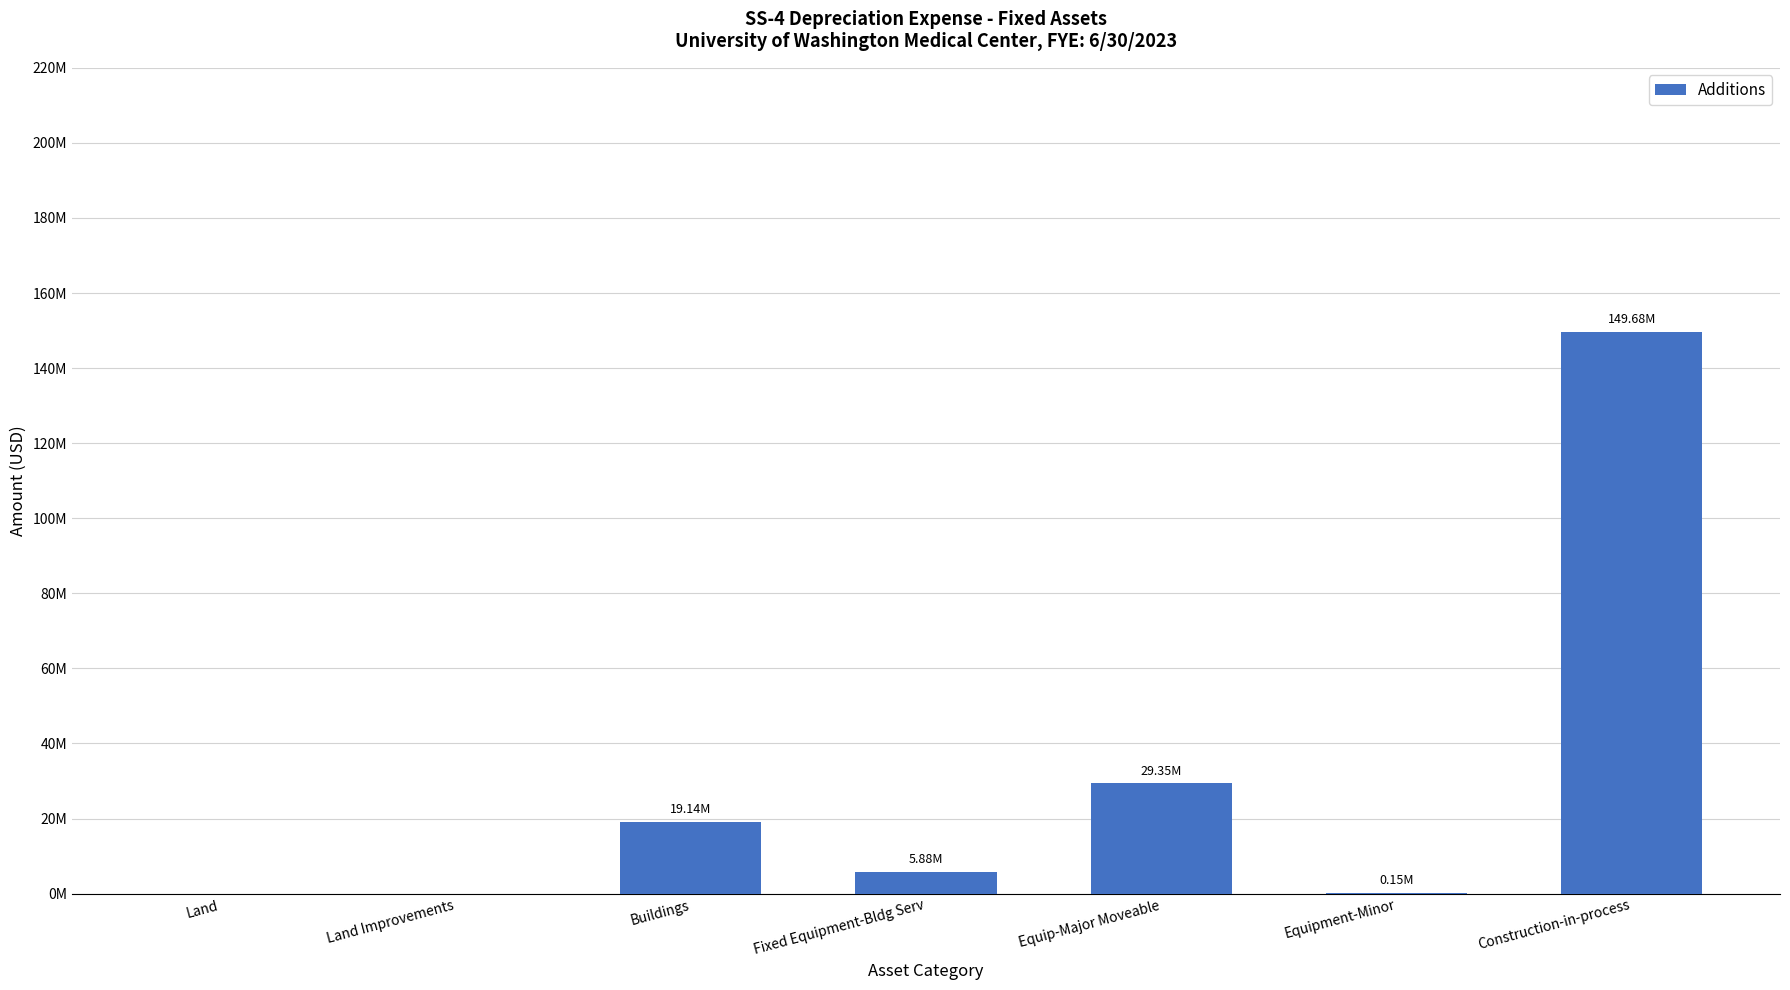

Count the number of values greater than 5883000.

3